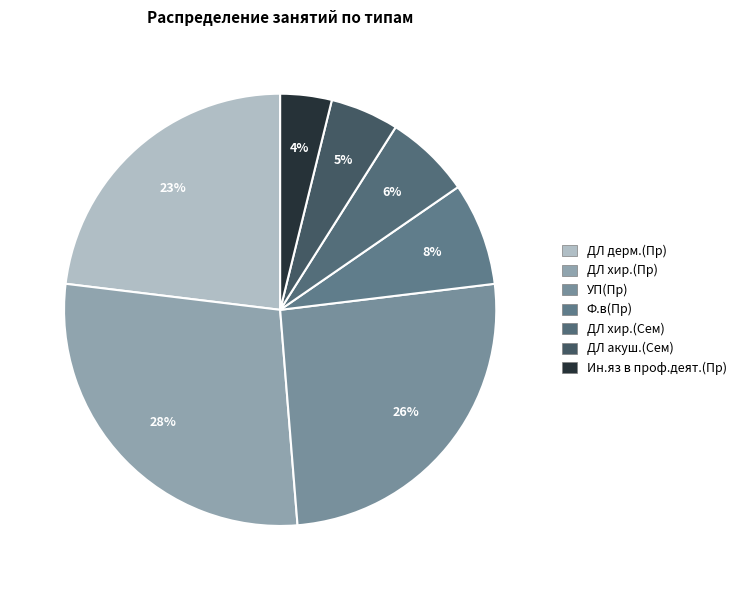

Between ДЛ хир.(Сем) and Ин.яз в проф.деят.(Пр), which is larger?

ДЛ хир.(Сем)